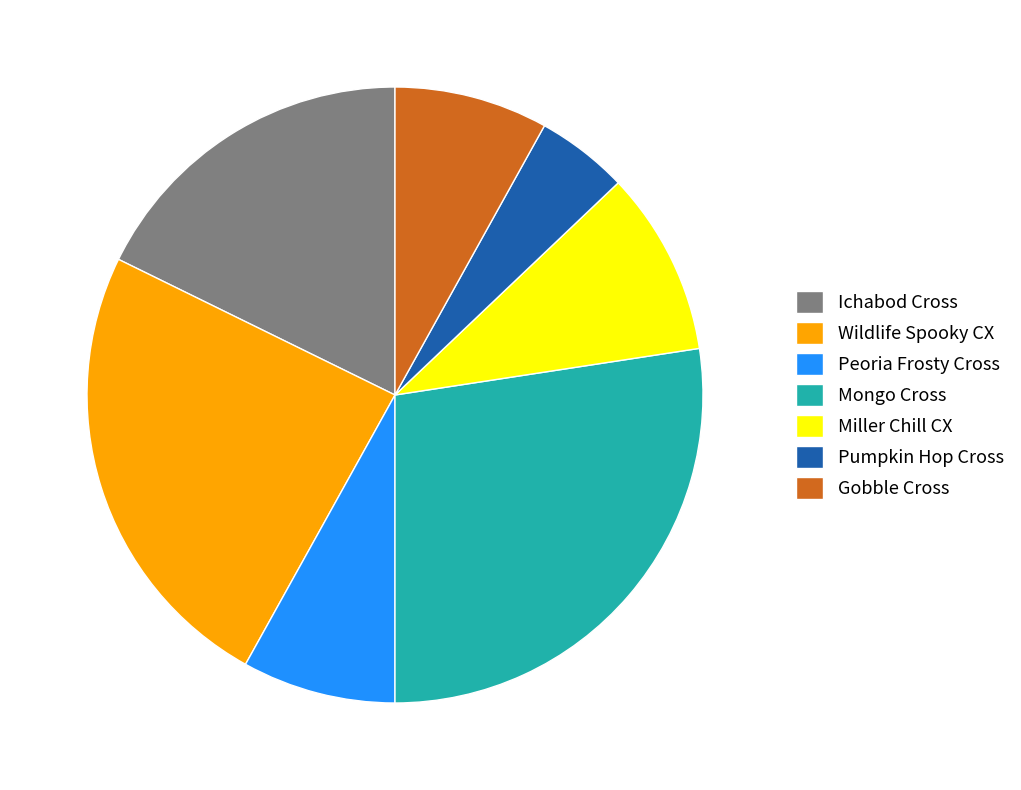

Which slice is the largest?

Mongo Cross